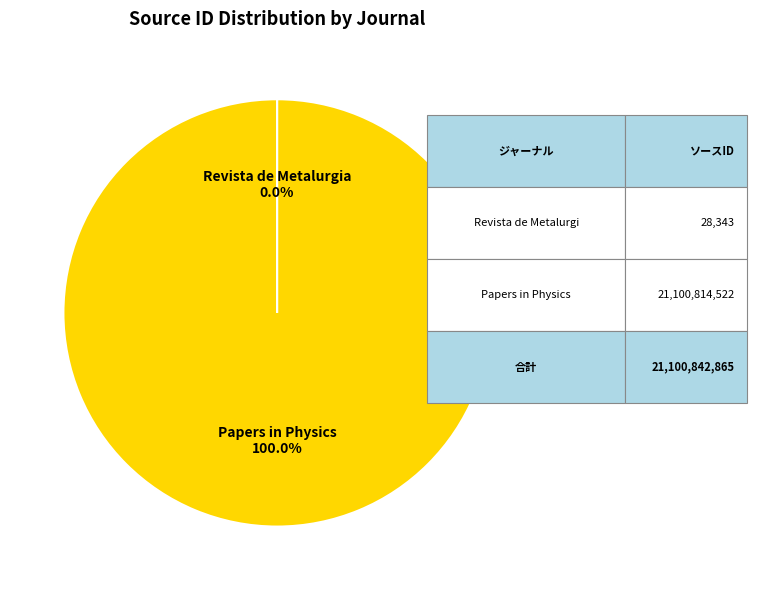

To the nearest percent, what is the difference between the largest and smallest slice percentages?

100%